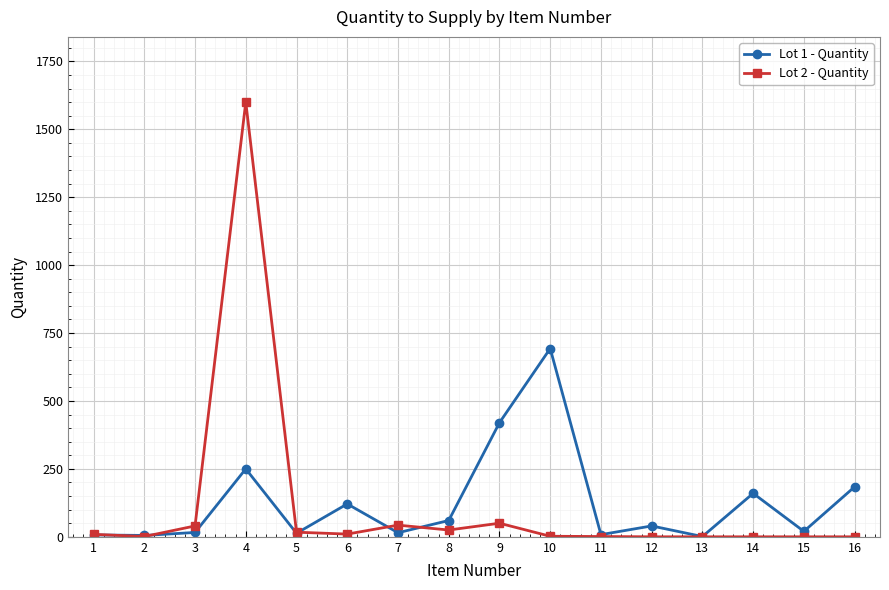

At which category is the sum across all series the highest?

4